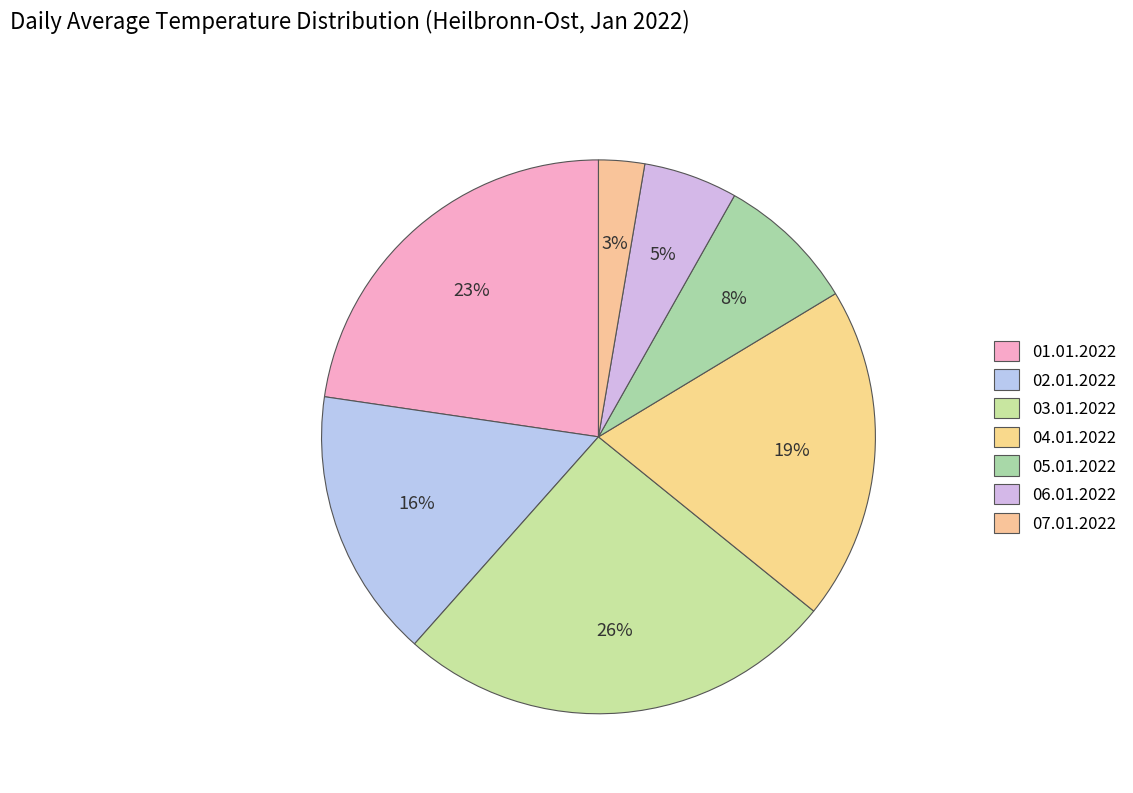

Between 04.01.2022 and 02.01.2022, which is larger?

04.01.2022